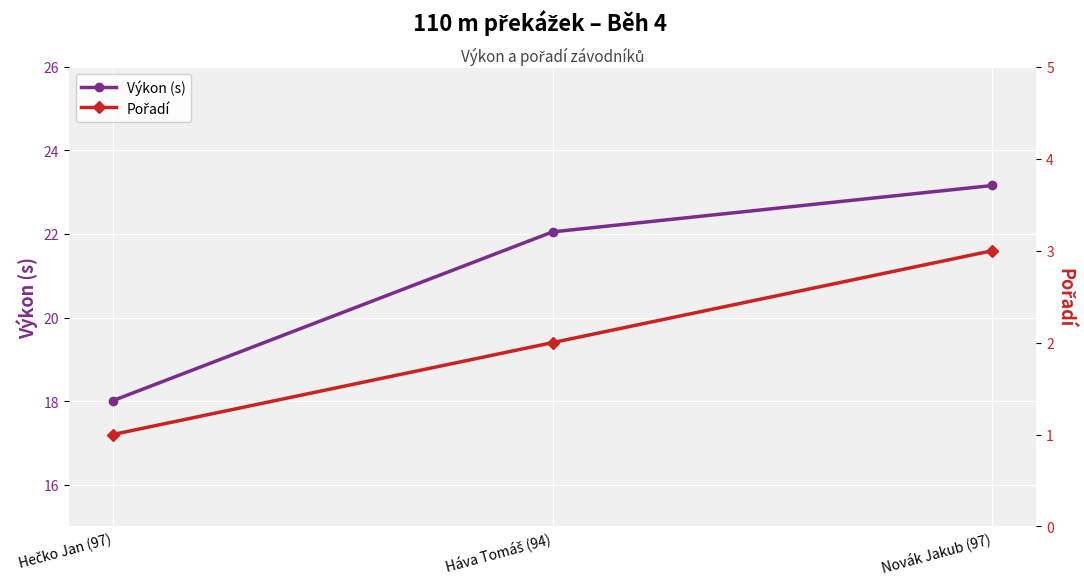

What is the average value of the Pořadí series?

2.0